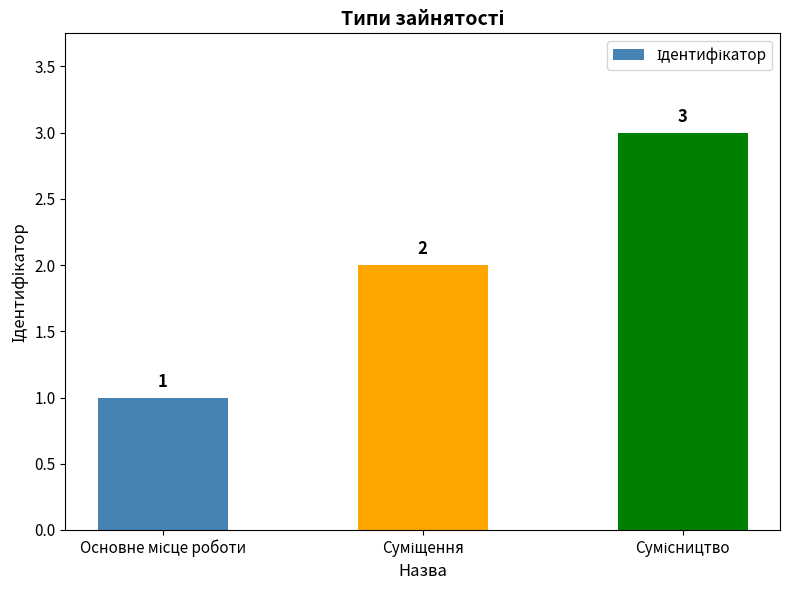

What is the difference between the maximum and minimum values?

2